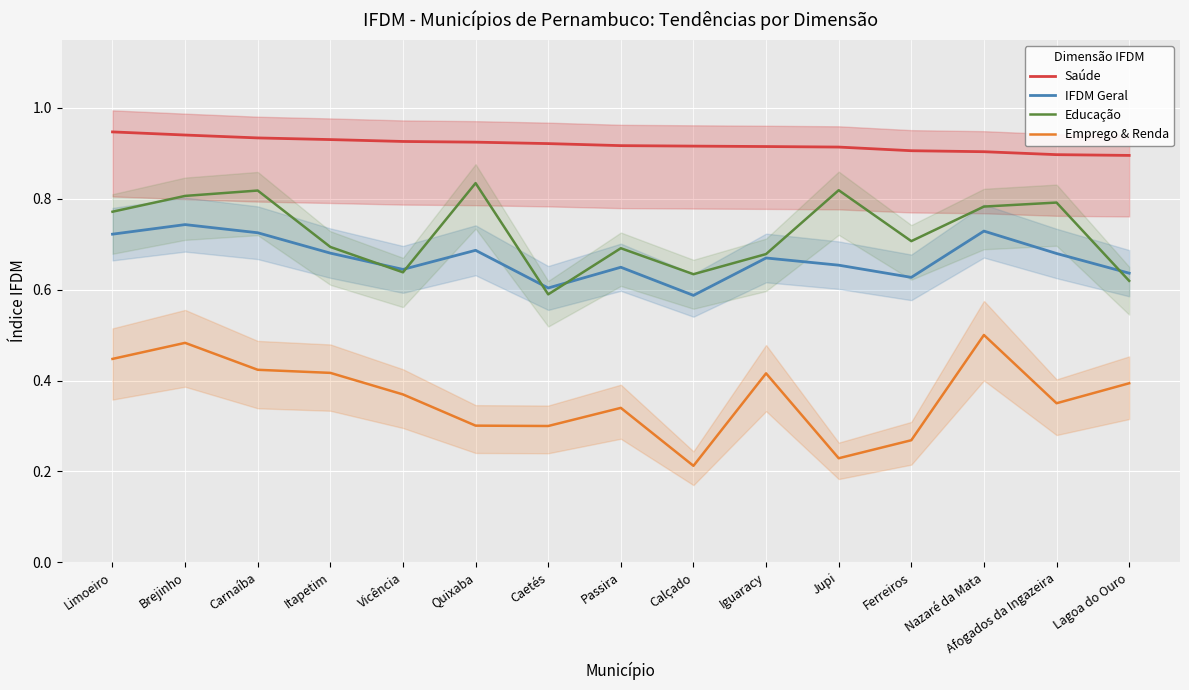

Is the value of Emprego & Renda at Calçado greater than the value of IFDM Geral at Itapetim?

No